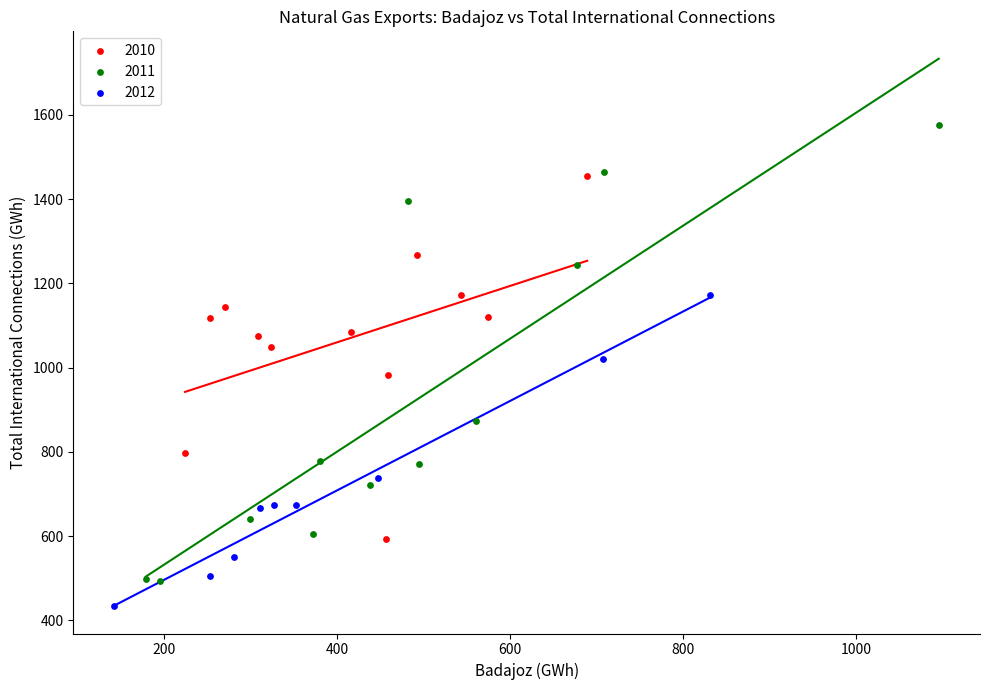

What are all the series names shown in the legend?

2010, 2011, 2012